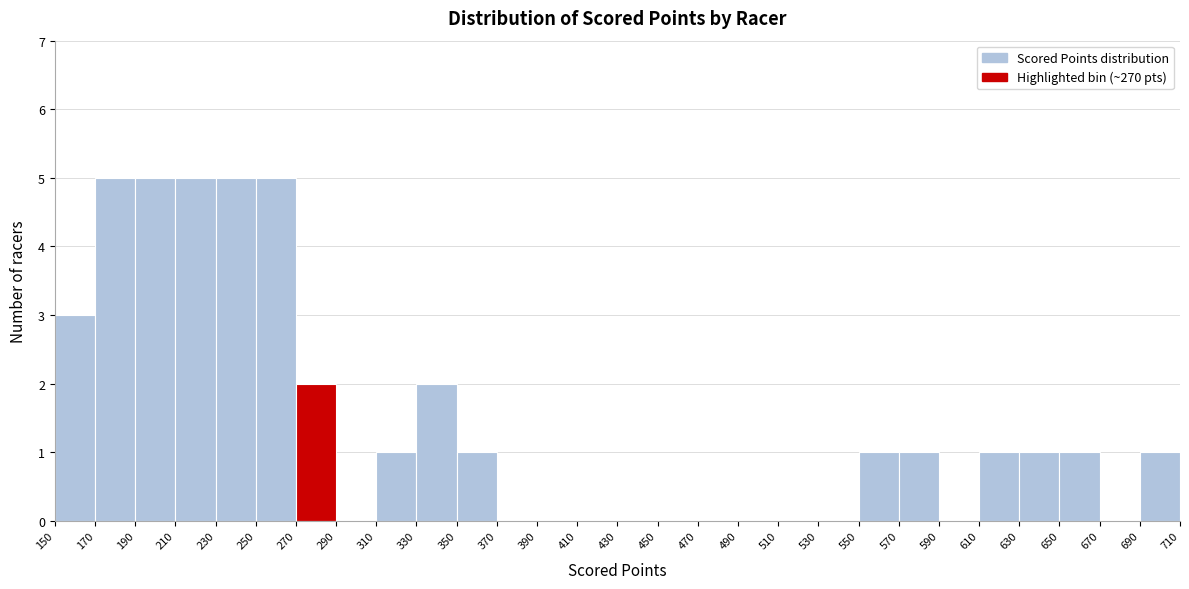

What is the height of the bar covering 570 to 590 on the x-axis? The values are not printed on the chart, so give them approximately, as read against the axis.

1